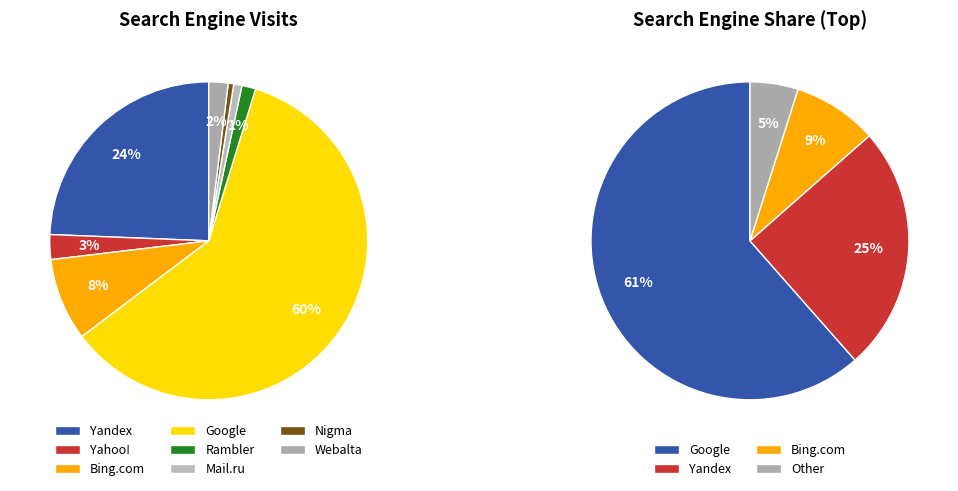

Combined, what portion of the pie is Mail.ru and Google?

60.8%